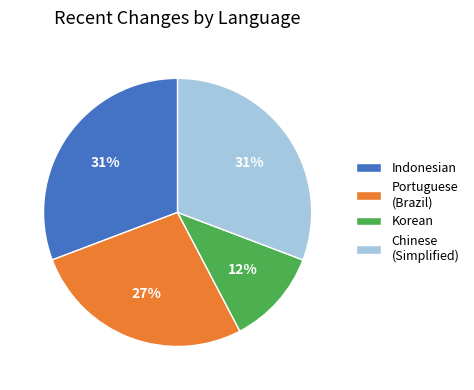

Count the number of slices in the pie.

4